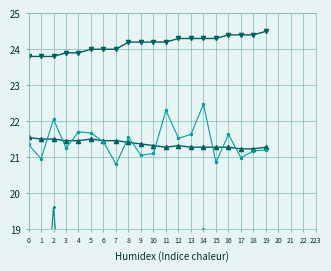

Reading left to right, list all the values displayed in this chart.

Temp: 0=23.8	1=23.8	2=23.8	3=23.9	4=23.9	5=24.0	6=24.0	7=24.0	8=24.2	9=24.2	10=24.2	11=24.2	12=24.3	13=24.3	14=24.3	15=24.3	16=24.4	17=24.4	18=24.4	19=24.5
Humidity: 0=21.5	1=21.5	2=21.5	3=21.5	4=21.5	5=21.5	6=21.5	7=21.5	8=21.4	9=21.4	10=21.3	11=21.3	12=21.3	13=21.3	14=21.3	15=21.3	16=21.3	17=21.2	18=21.2	19=21.3
SDS_P1: 0=21.4	1=20.9	2=22.1	3=21.2	4=21.7	5=21.7	6=21.4	7=20.8	8=21.6	9=21.1	10=21.1	11=22.3	12=21.5	13=21.6	14=22.5	15=20.9	16=21.6	17=21.0	18=21.2	19=21.2
SDS_P2: 0=16.4	1=15.0	2=19.6	3=15.4	4=14.0	5=16.0	6=15.4	7=10.4	8=11.0	9=16.4	10=16.0	11=14.0	12=14.0	13=14.0	14=19.0	15=14.0	16=14.0	17=12.0	18=12.0	19=12.6